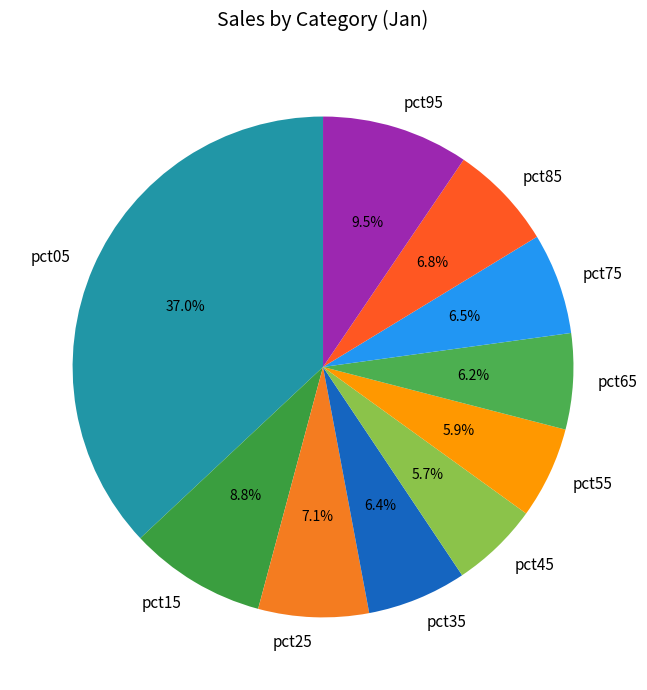

Is there any slice that represents more than half of the pie?

No